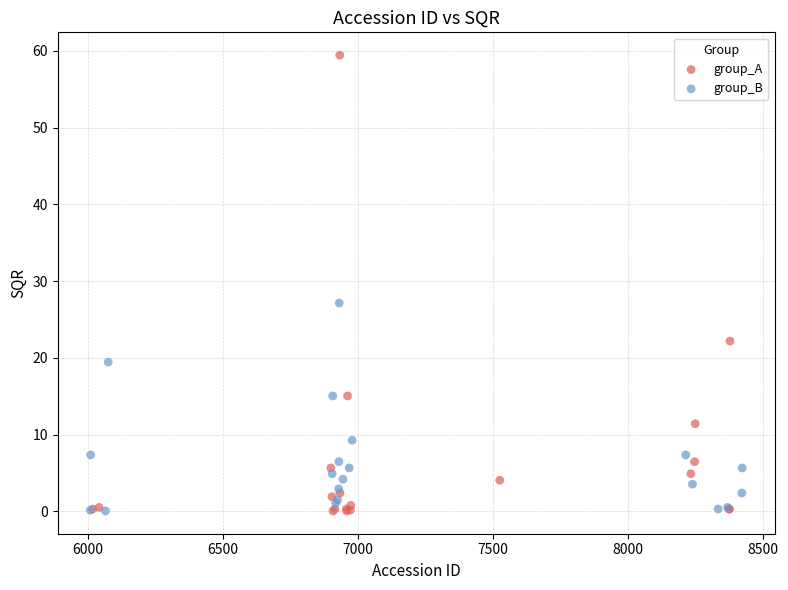

Which series has the widest spread of Y values?

group_A